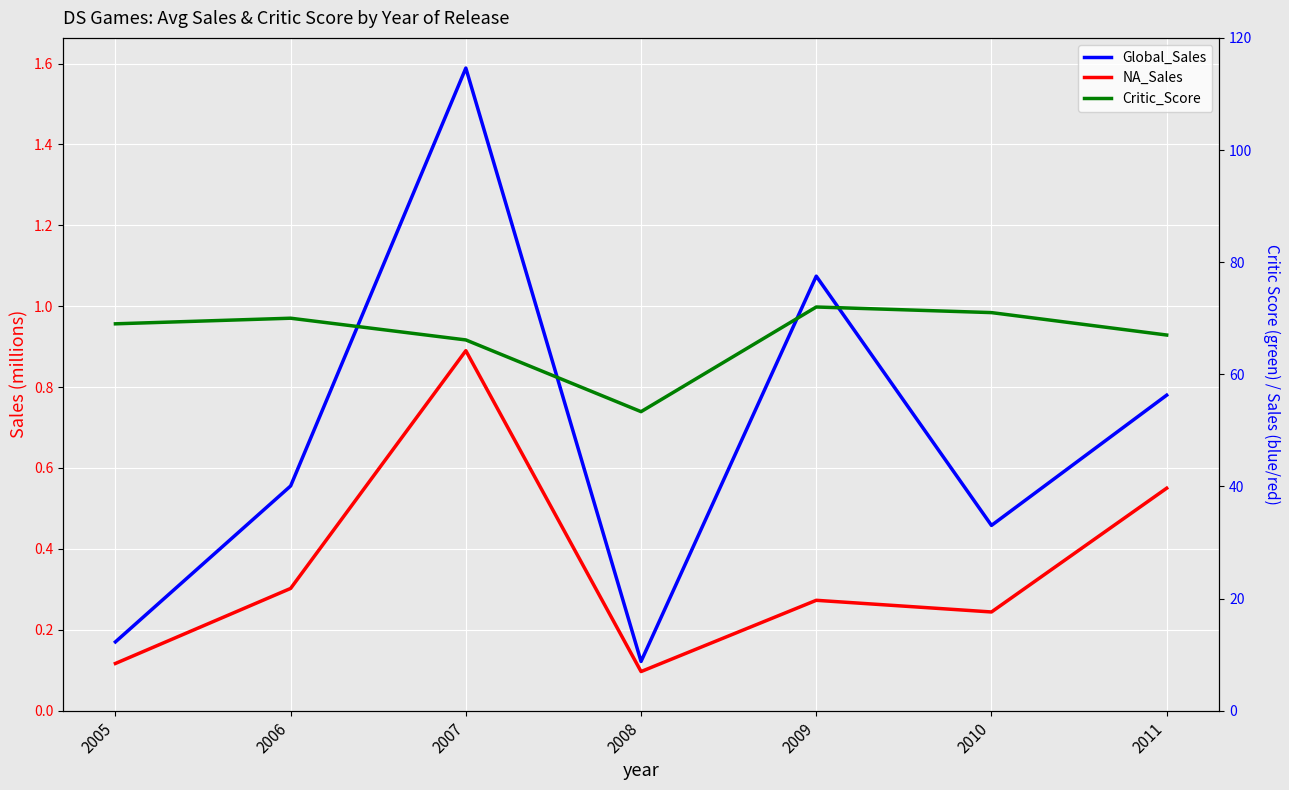

The Global_Sales series shows 1.6 at 2007. True or false?

True